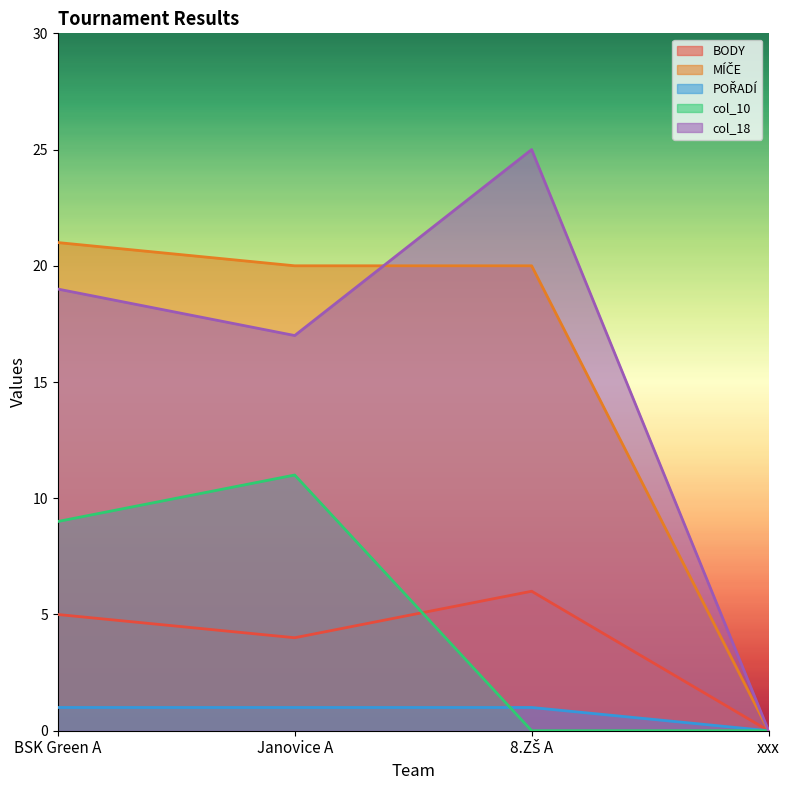

True or false: col_18 and MÍČE cross at least once.

True